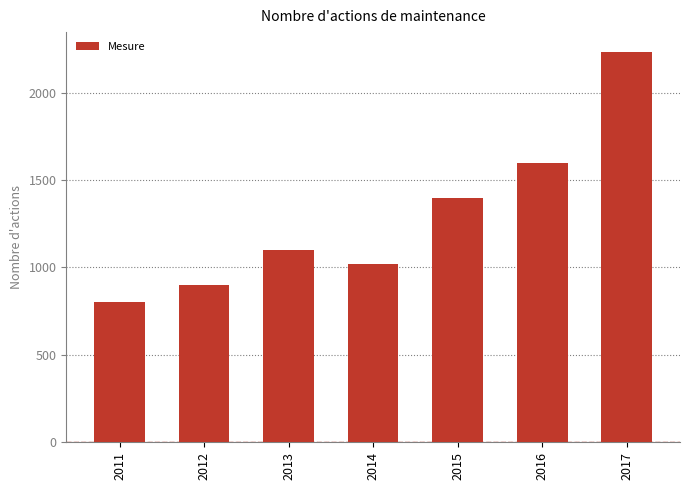

What is the difference between the maximum and minimum values?

1435